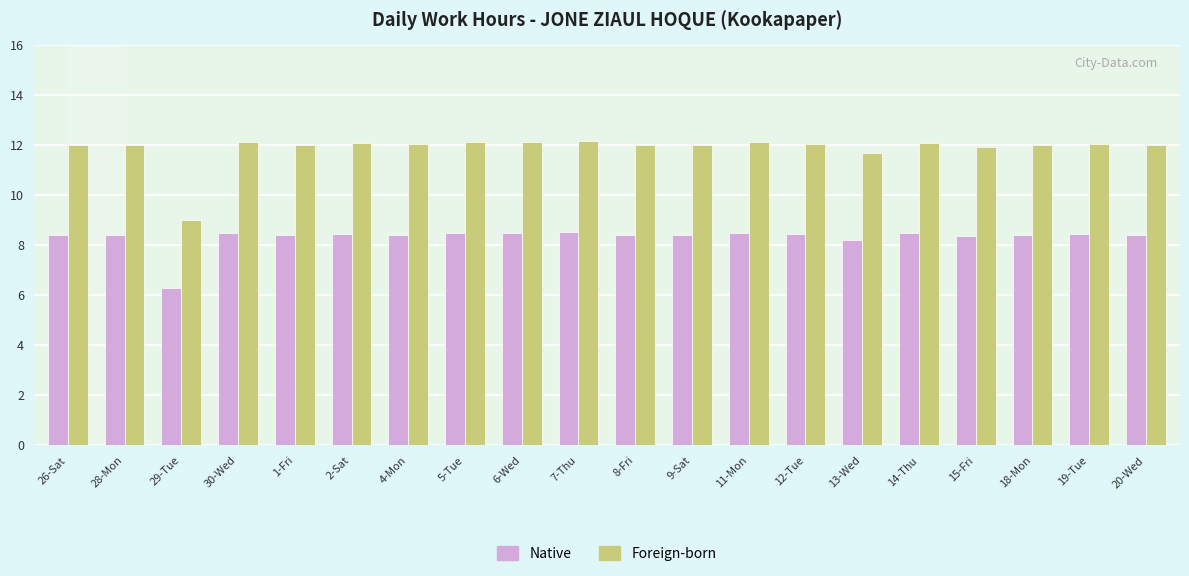

What is the difference between the values at 7-Thu and 1-Fri?

0.1